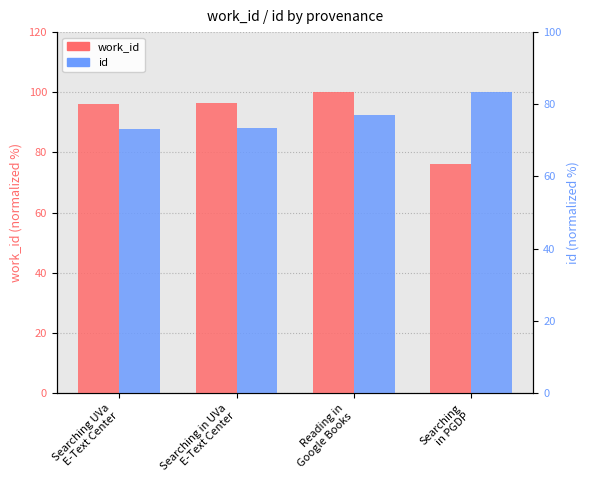

Count the number of categories in the chart.

4